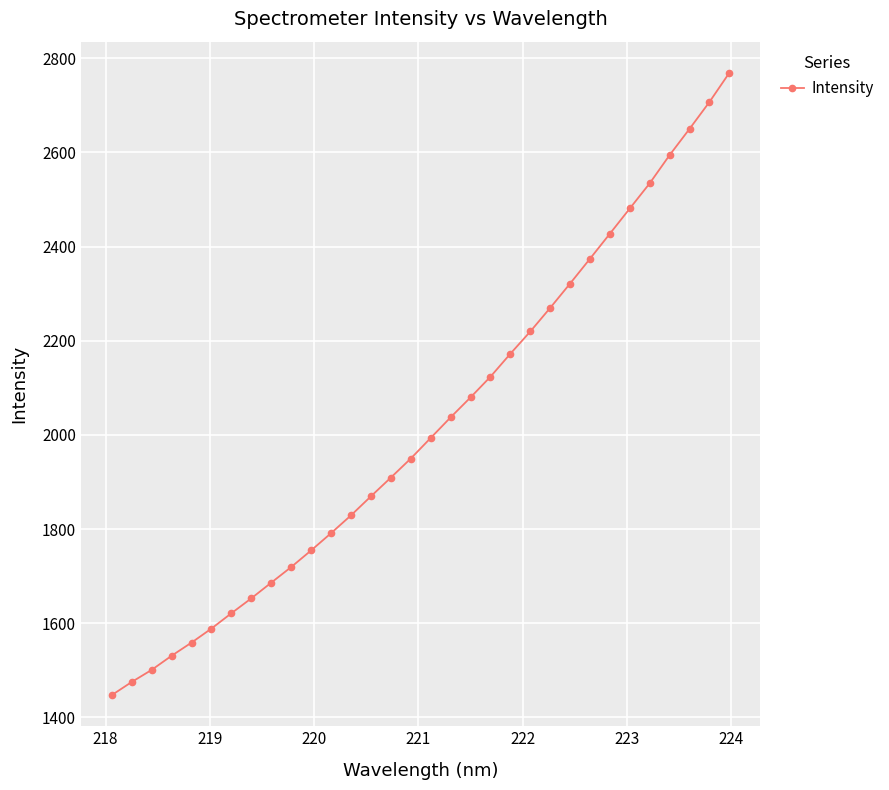

What is the difference between the maximum and minimum values?

1322.0